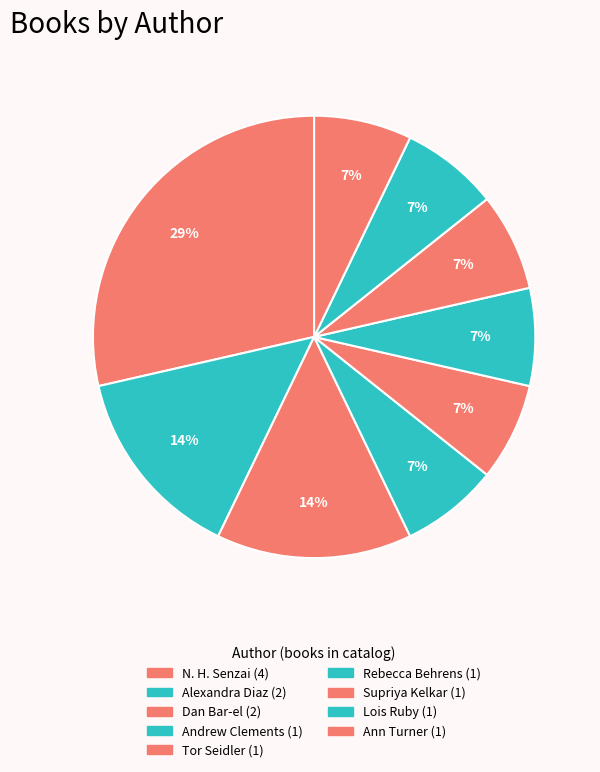

How many segments does this pie chart have?

9